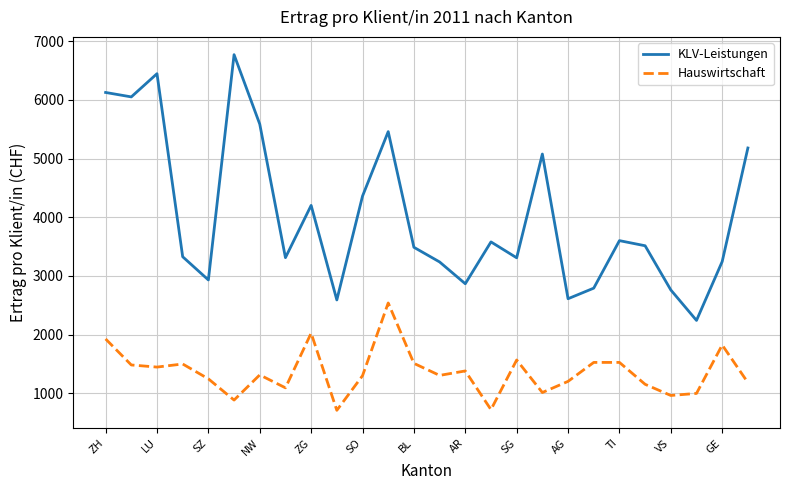

How many values in the Hauswirtschaft series are below 1315?

13